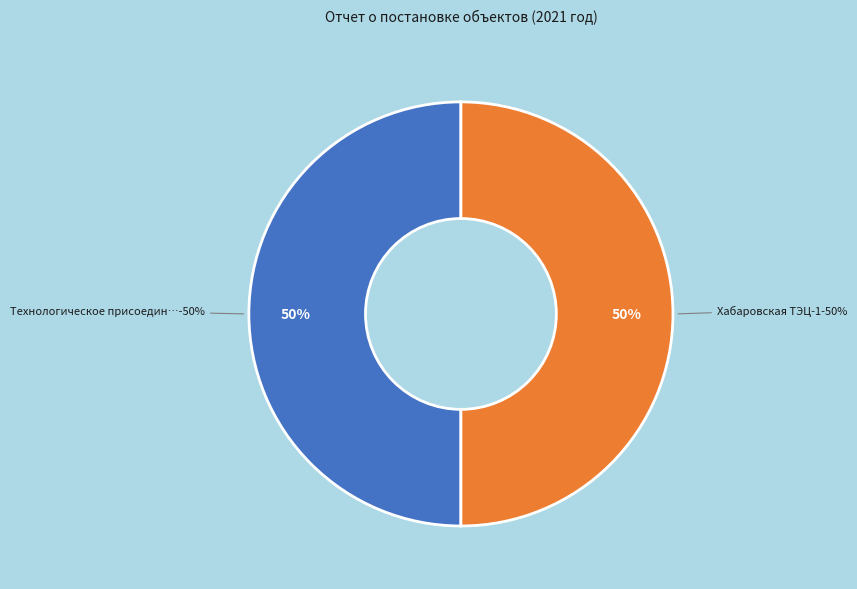

What is the largest slice in the pie chart?

Технологическое присоединение